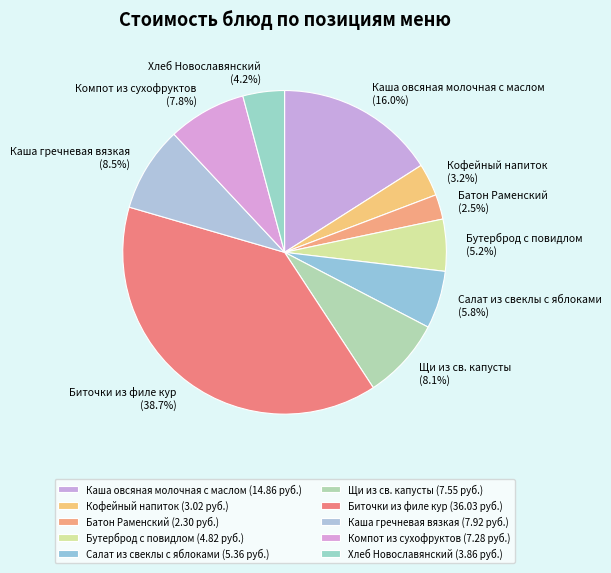

What is the ratio of the value at Биточки из филе кур to the value at Каша овсяная молочная с маслом?

2.4